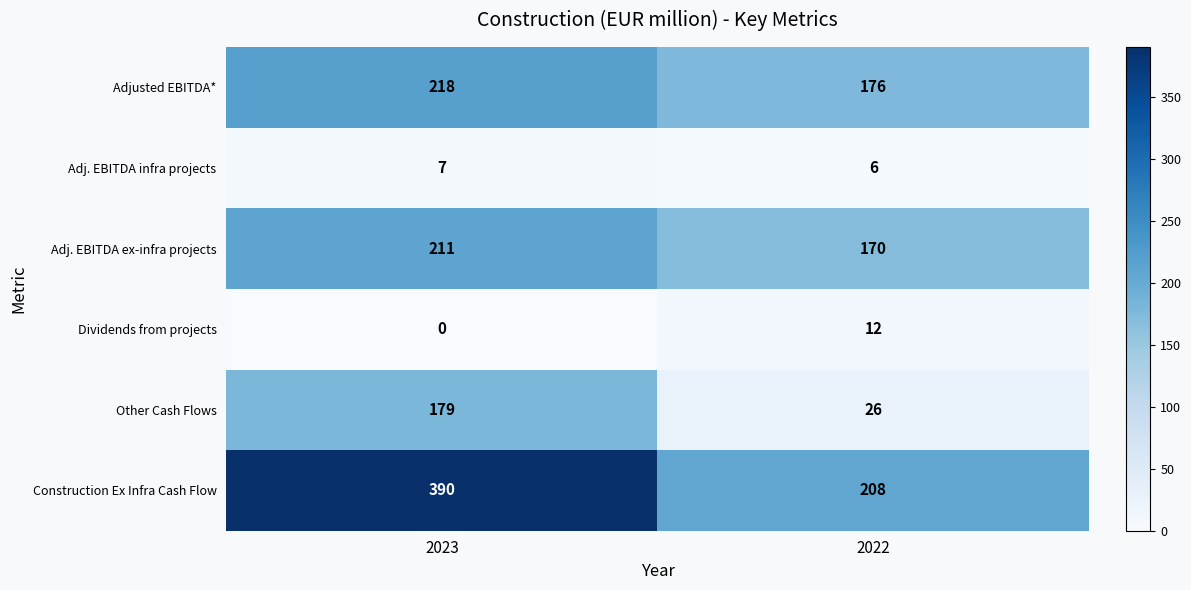

At how many categories does at least one series exceed 209?

1